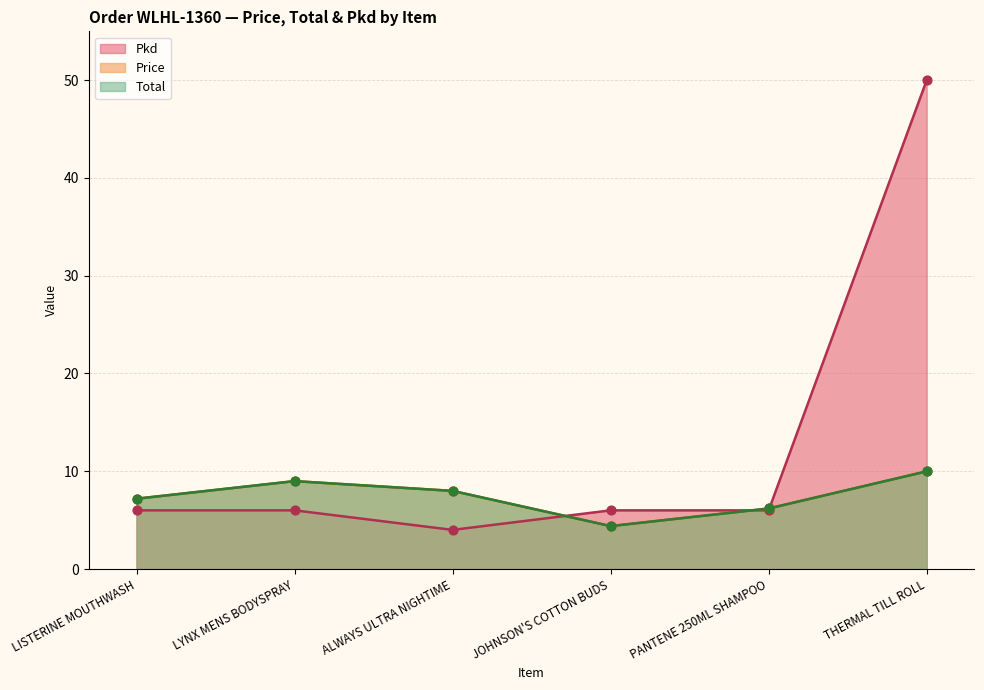

What is the total value across all series at ALWAYS ULTRA NIGHTIME?

20.0